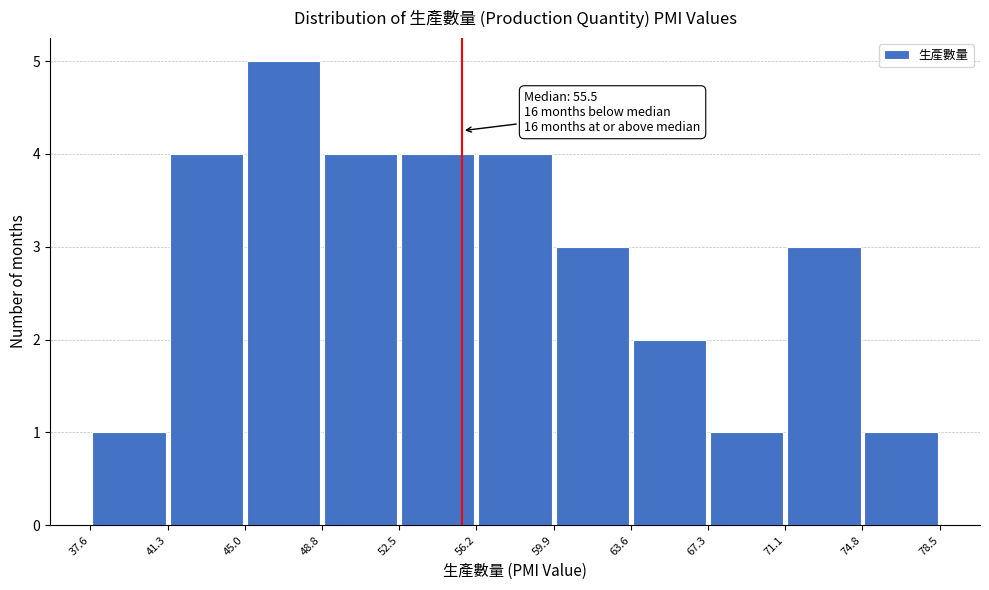

Over which range of the x-axis is the bar tallest?

45.0 to 48.8